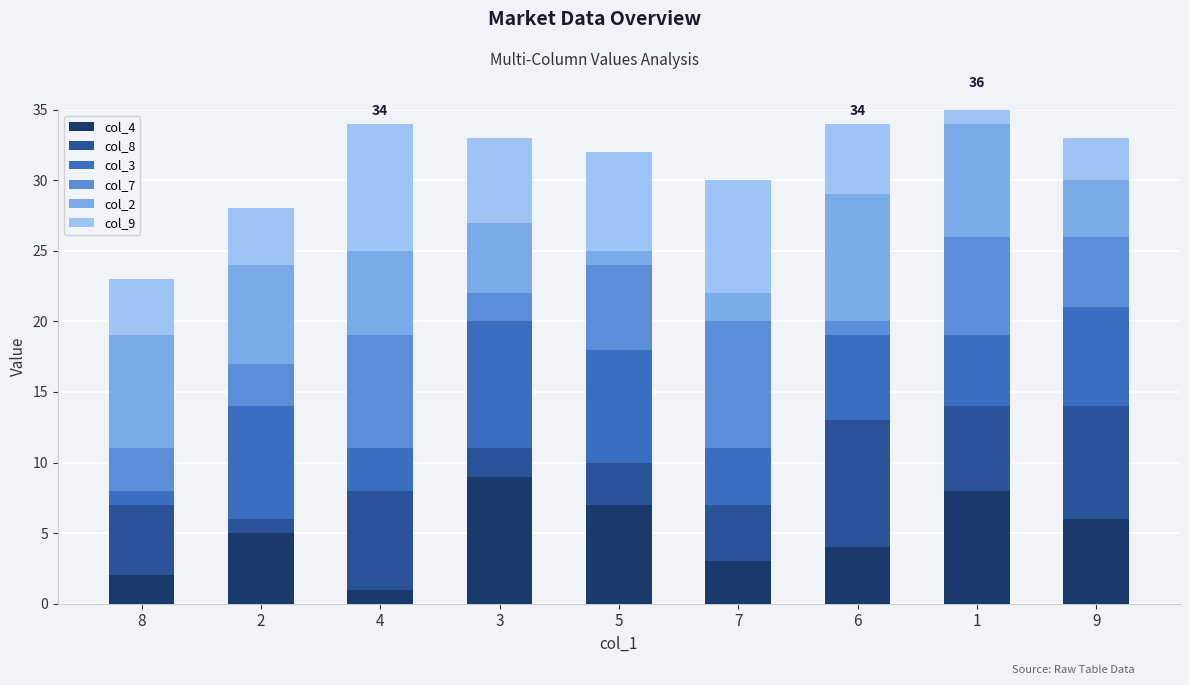

What is the label of the 1st bar from the right?

9